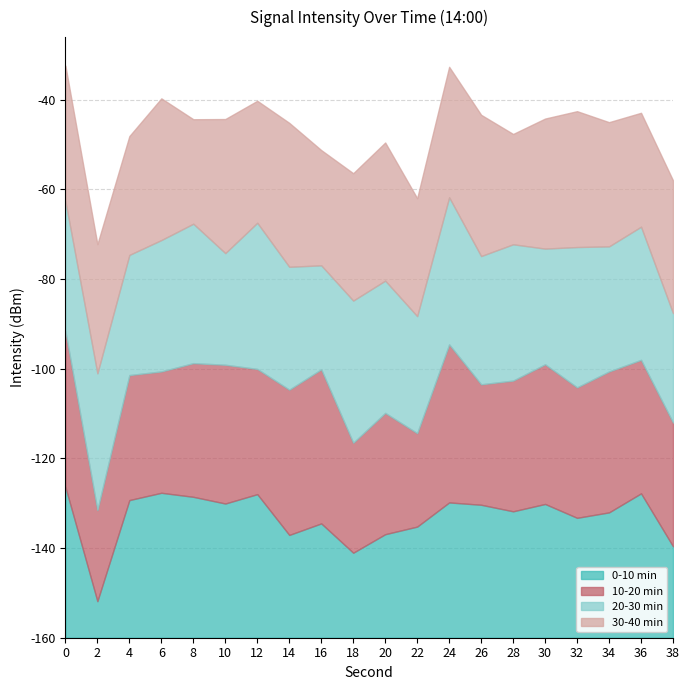

What is the highest value of the 0-10 min series?

-126.4